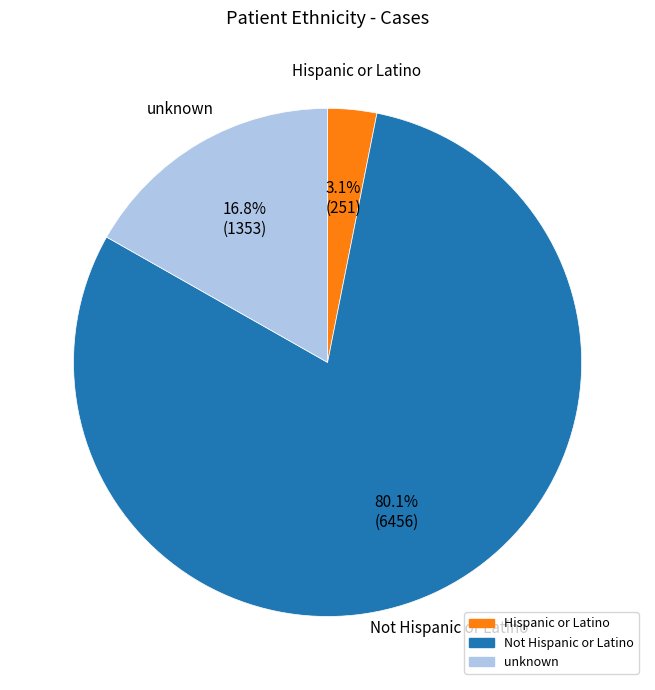

What is the majority slice?

Not Hispanic or Latino